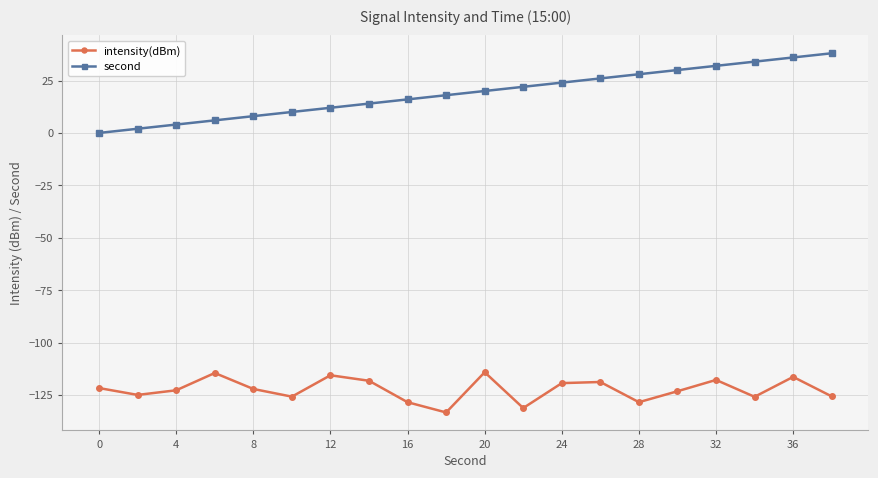

True or false: second and intensity(dBm) cross at least once.

False